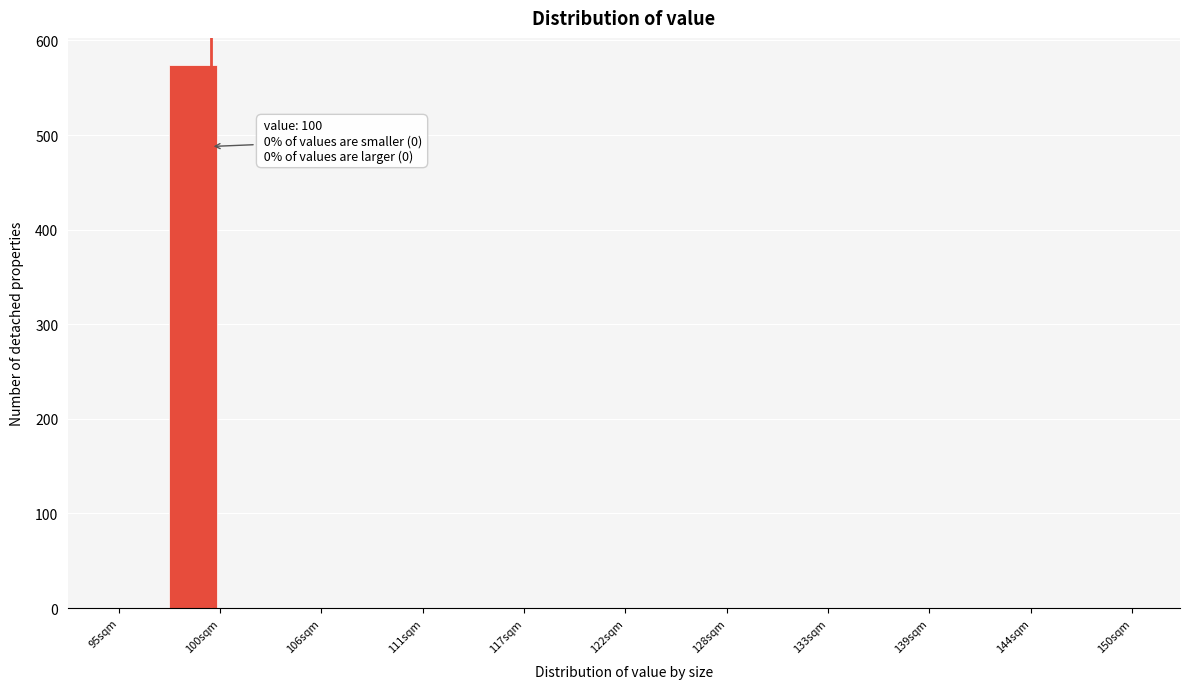

Around what value on the x-axis is the tallest bar? Give the approximate position of its centre, as read against the axis.

99